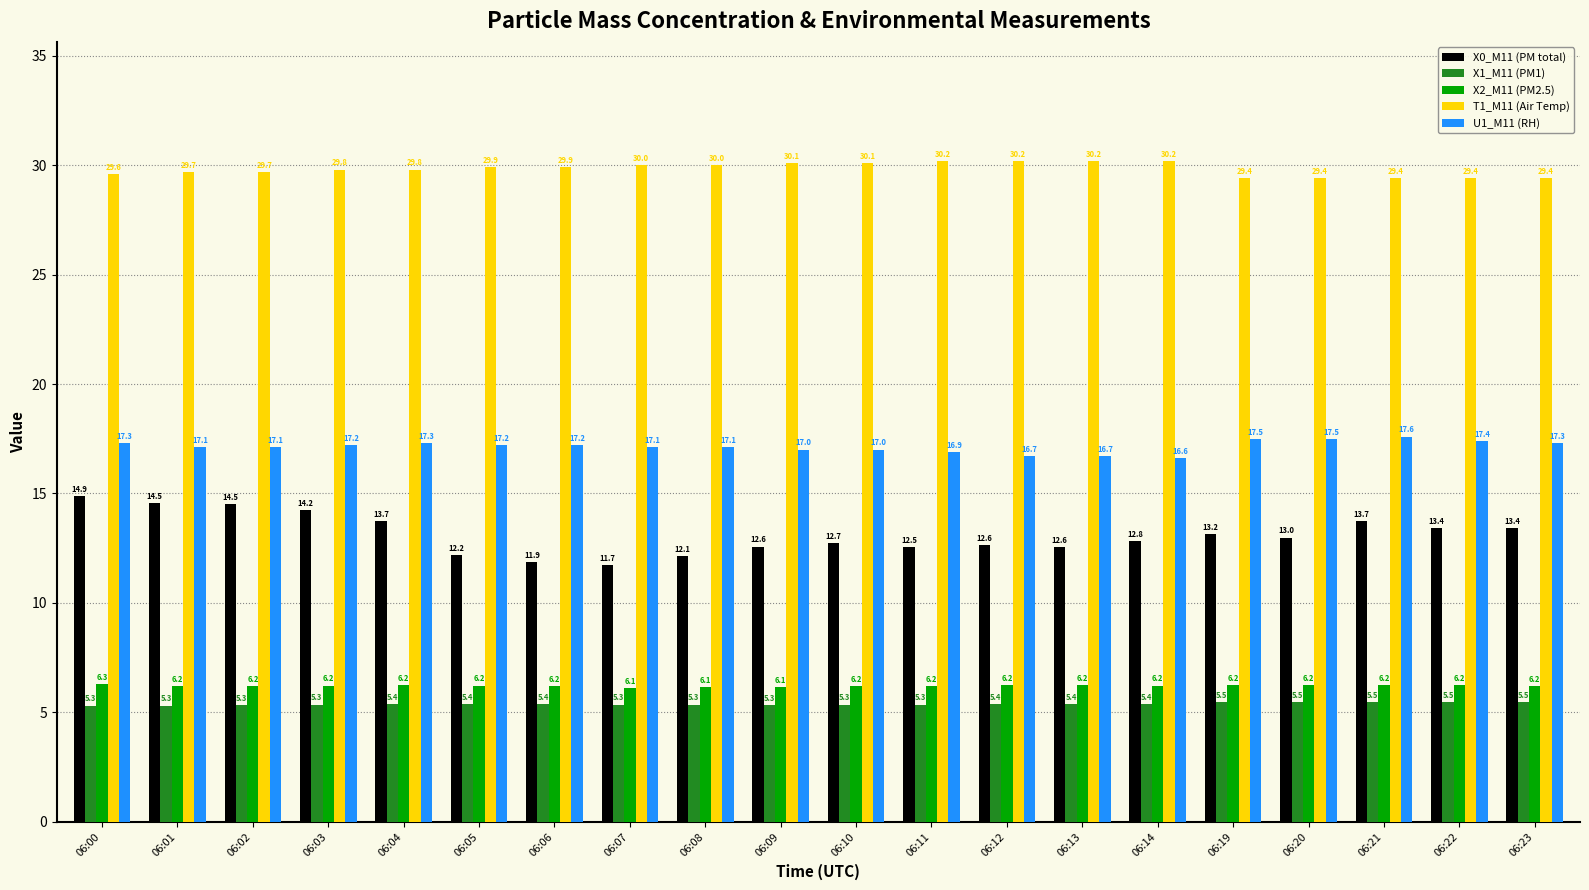

How many U1_M11 (RH) values are between 17 and 18?

16